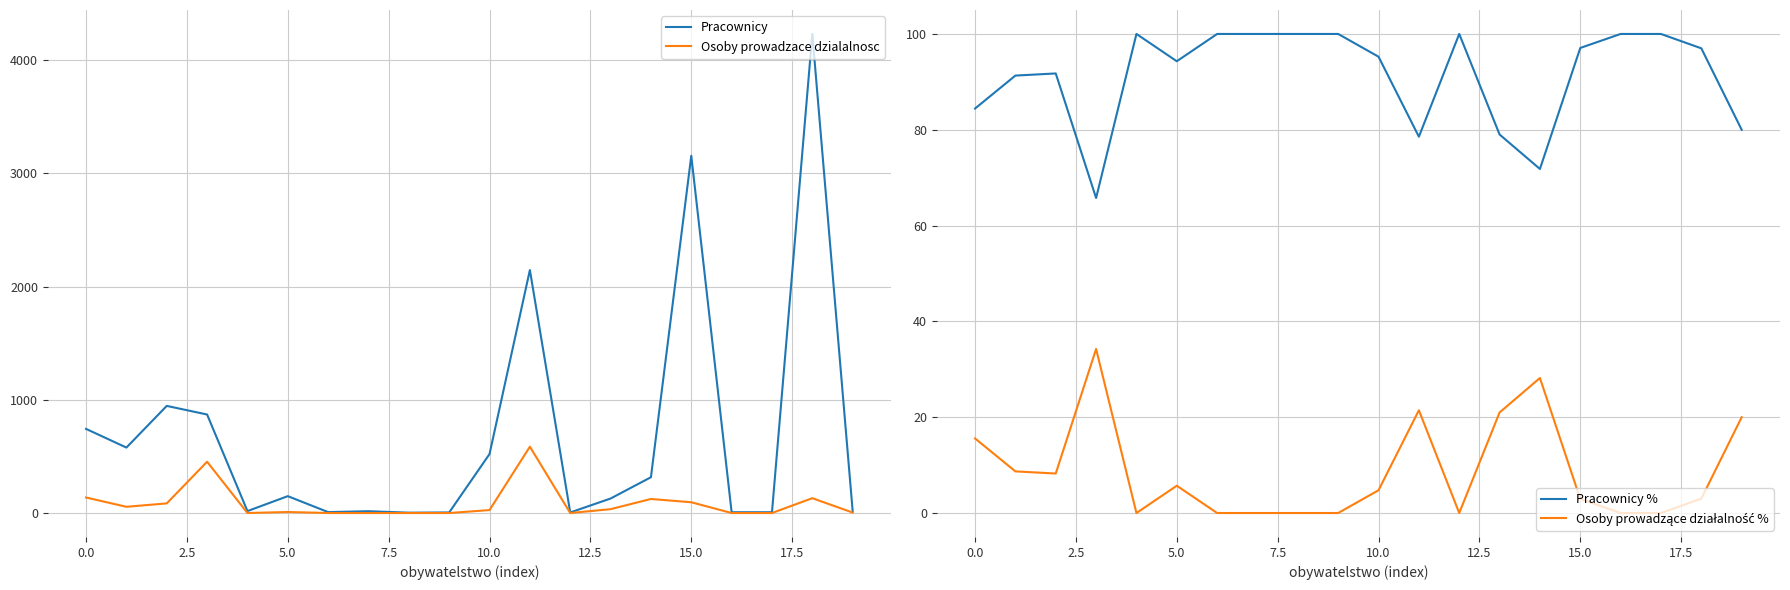

True or false: Pracownicy and Osoby prowadzace dzialalnosc cross at least once.

False